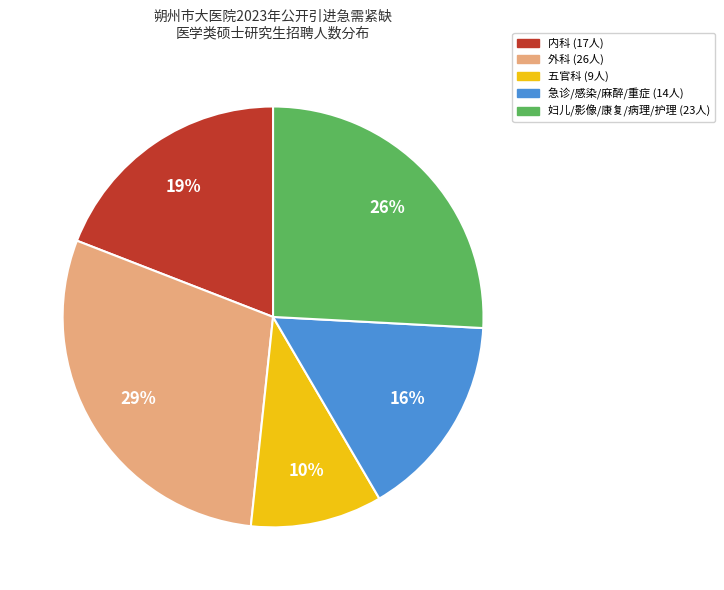

Is there a majority slice in this chart?

No